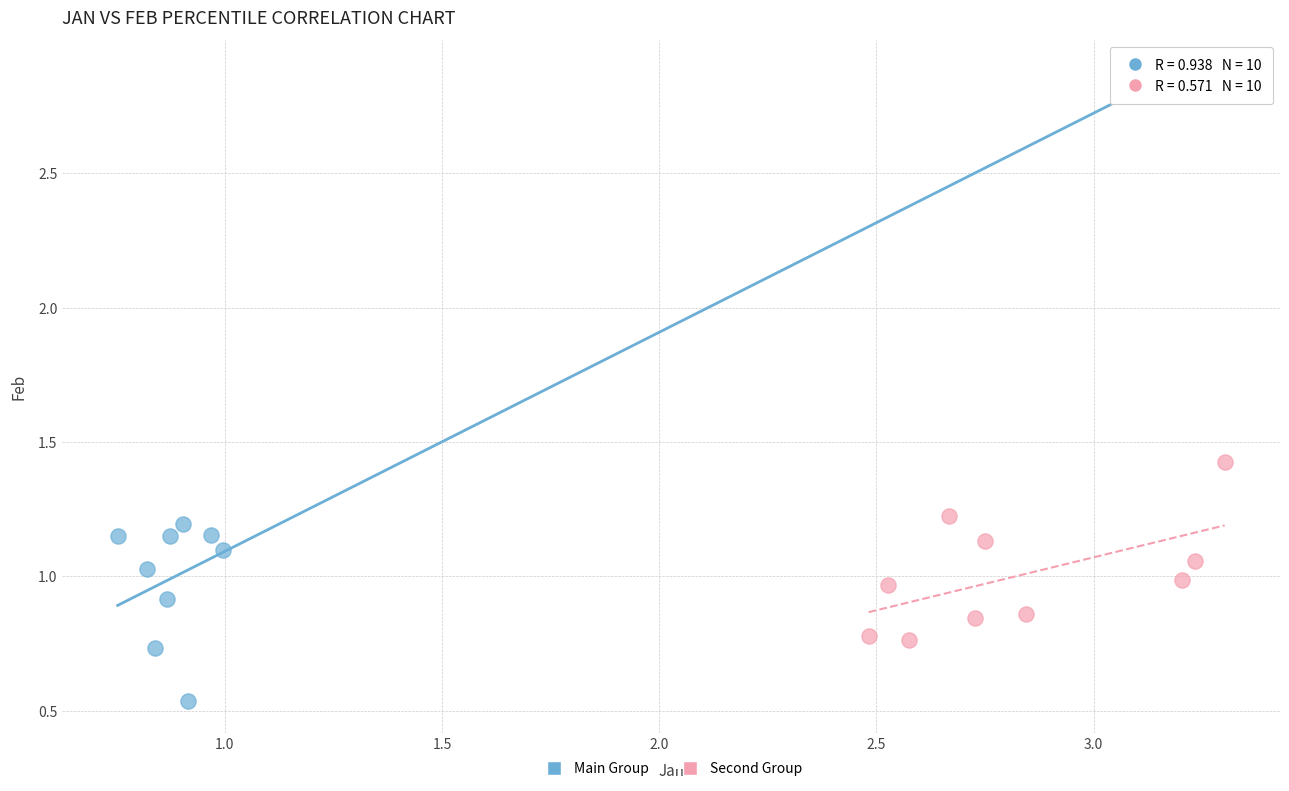

Which series has the largest Y range (max minus min)?

Main Group